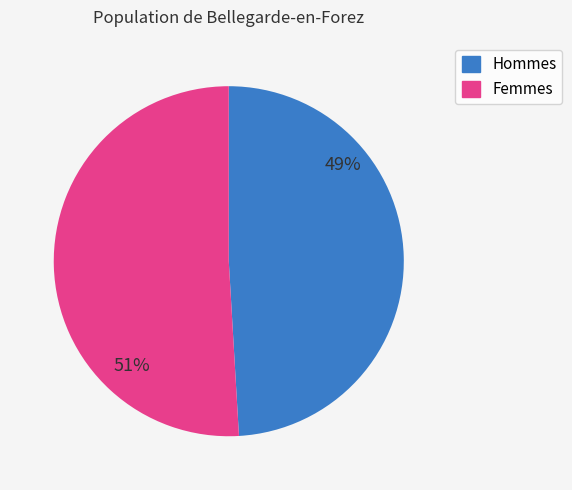

Does any single category account for the majority?

Yes